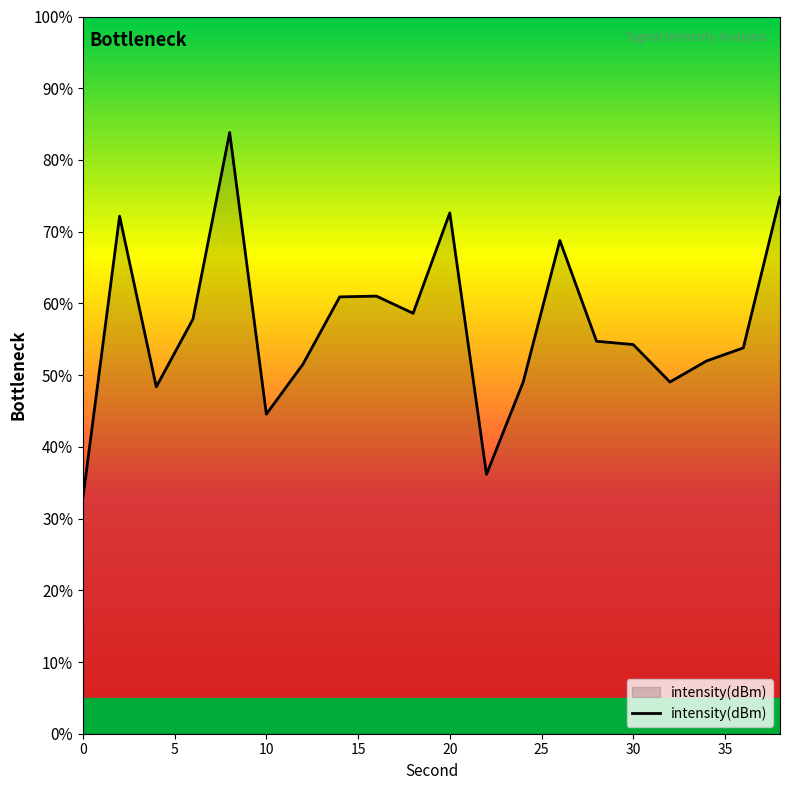

Which has a higher value, 26 or 4?

26